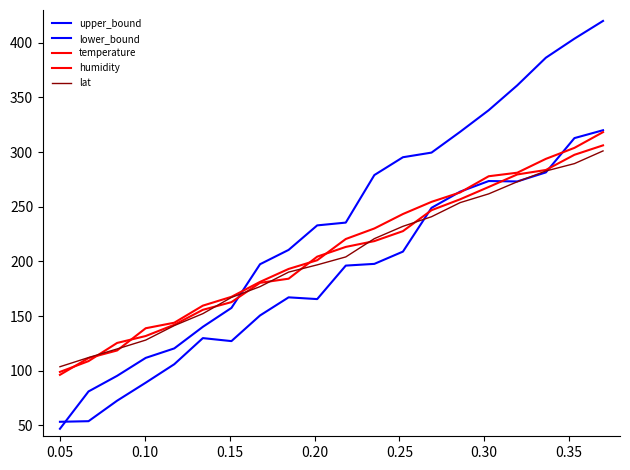

Reading left to right, what are all the values shown in this chart?

upper_bound: 46.9	81.0	95.3	111.7	120.4	140.1	157.4	197.4	210.5	232.9	235.5	279.0	295.3	299.5	318.5	338.3	361.1	386.3	403.8	420.0
lower_bound: 53.3	53.8	72.6	89.0	105.9	129.8	127.1	150.5	167.1	165.5	196.2	197.7	209.0	249.0	263.8	273.5	273.1	281.4	312.8	320.0
temperature: 96.2	111.5	118.5	138.8	143.9	159.5	167.6	181.3	193.1	201.1	220.5	230.1	243.3	254.5	263.1	277.9	281.1	293.8	303.9	318.3
humidity: 98.9	108.8	125.4	131.7	142.0	155.7	162.7	180.4	184.2	204.3	213.2	218.6	227.7	246.8	256.8	268.1	279.6	283.6	297.5	306.2
lat: 103.6	112.0	119.9	128.0	141.3	152.2	167.0	176.9	190.2	196.8	204.1	220.8	232.1	240.9	253.8	261.8	272.9	282.7	289.5	301.1